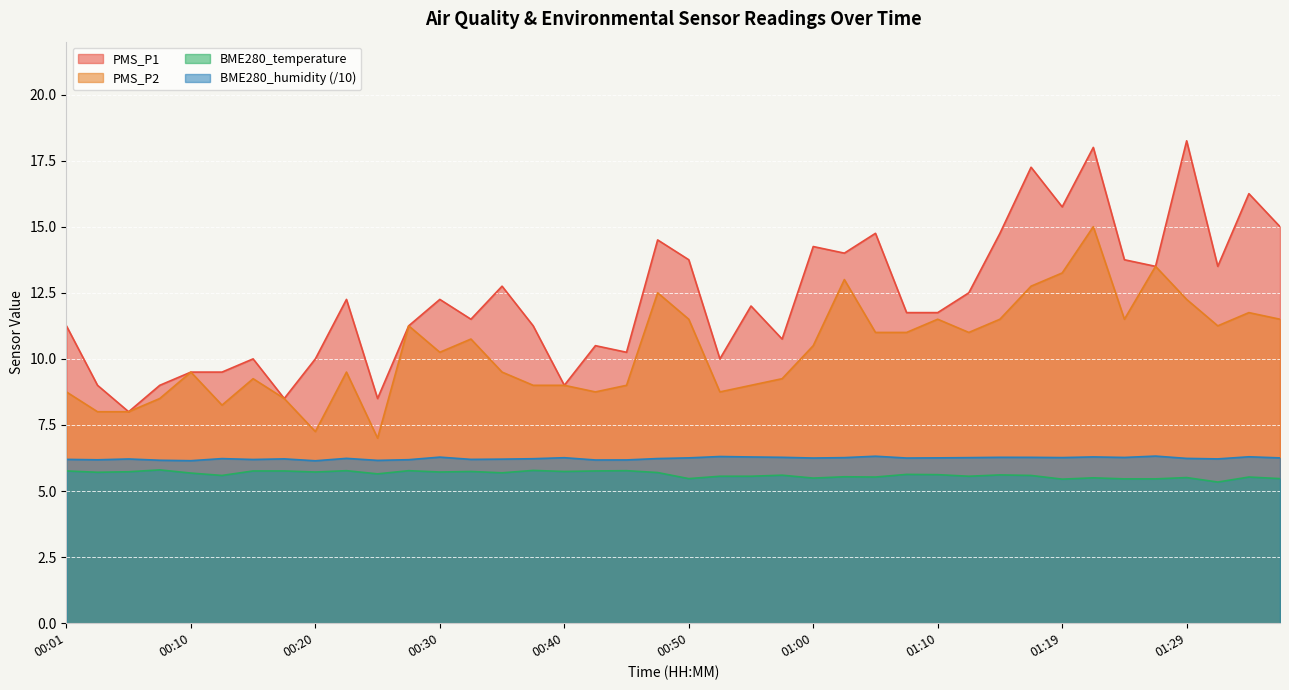

Between 01:24 and 01:34, which series saw the biggest shift?

PMS_P1